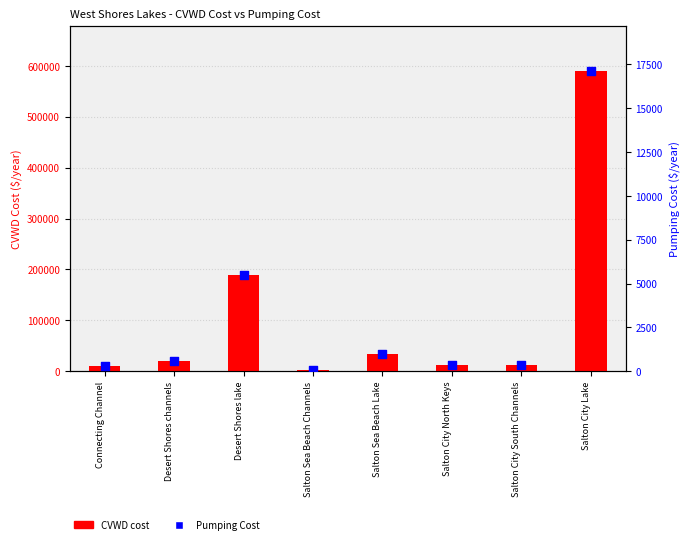

Which series contains the lowest Y value?

Pumping Cost